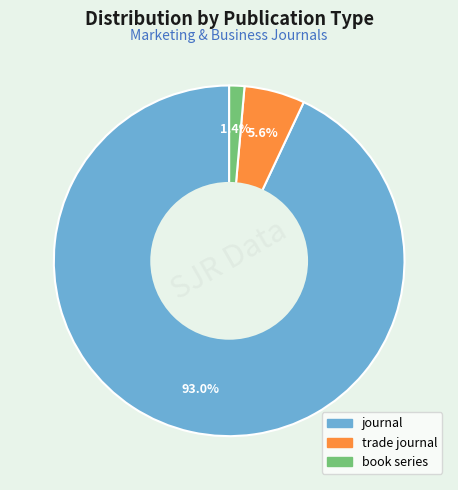

Which slice is the largest?

journal